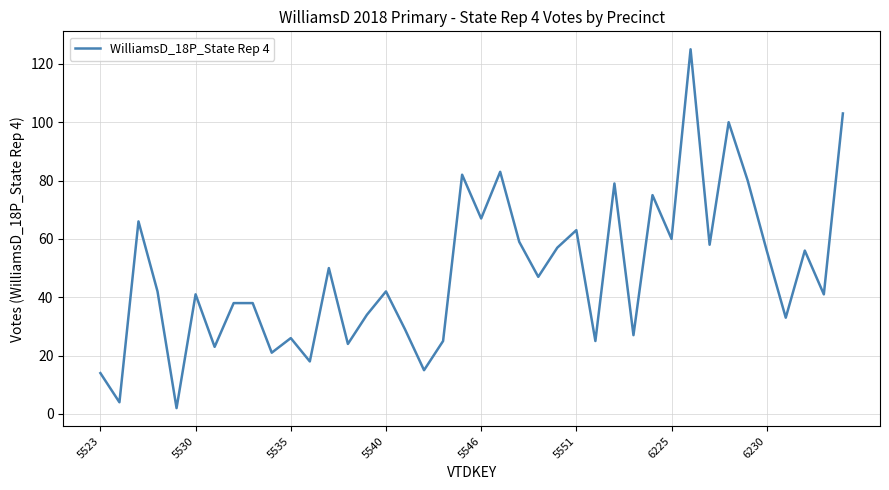

What is the greatest value displayed?

125